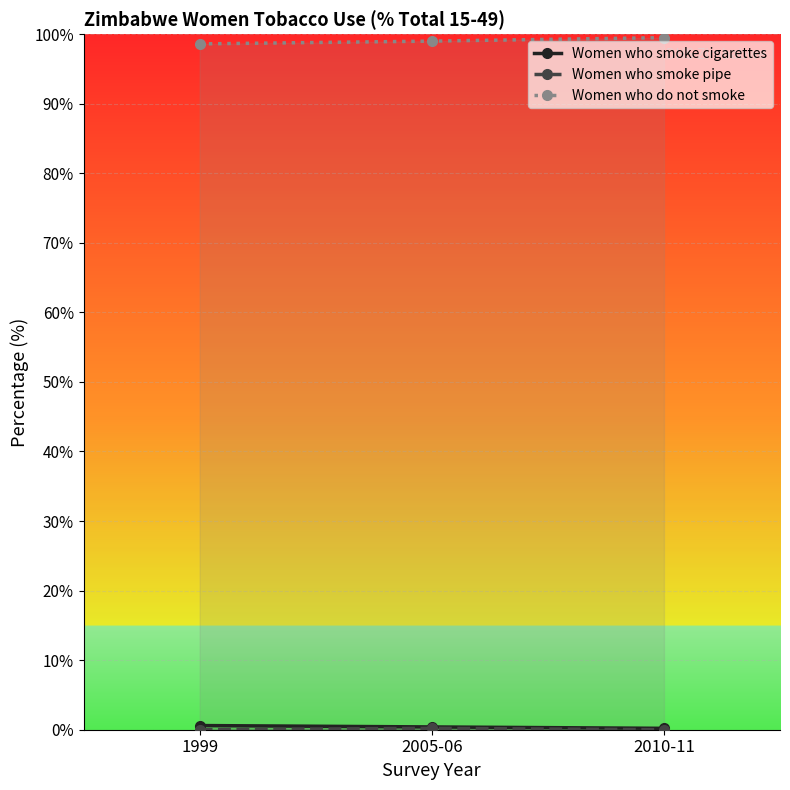

Rank the categories by value from highest to lowest.

1999, 2005-06, 2010-11